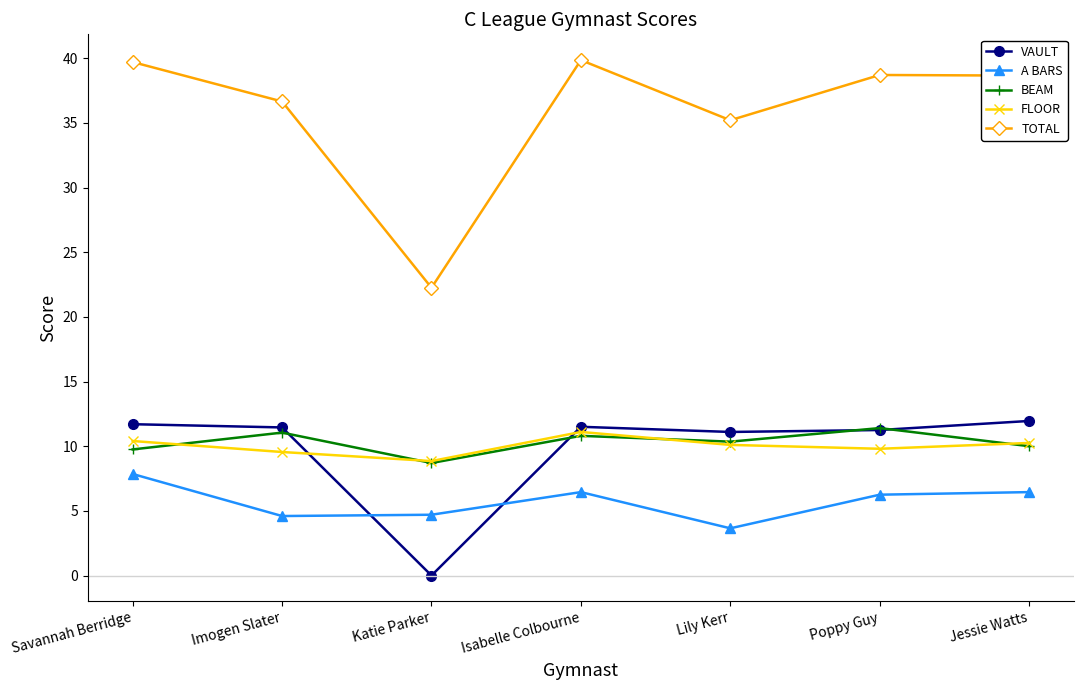

True or false: TOTAL and VAULT cross at least once.

False